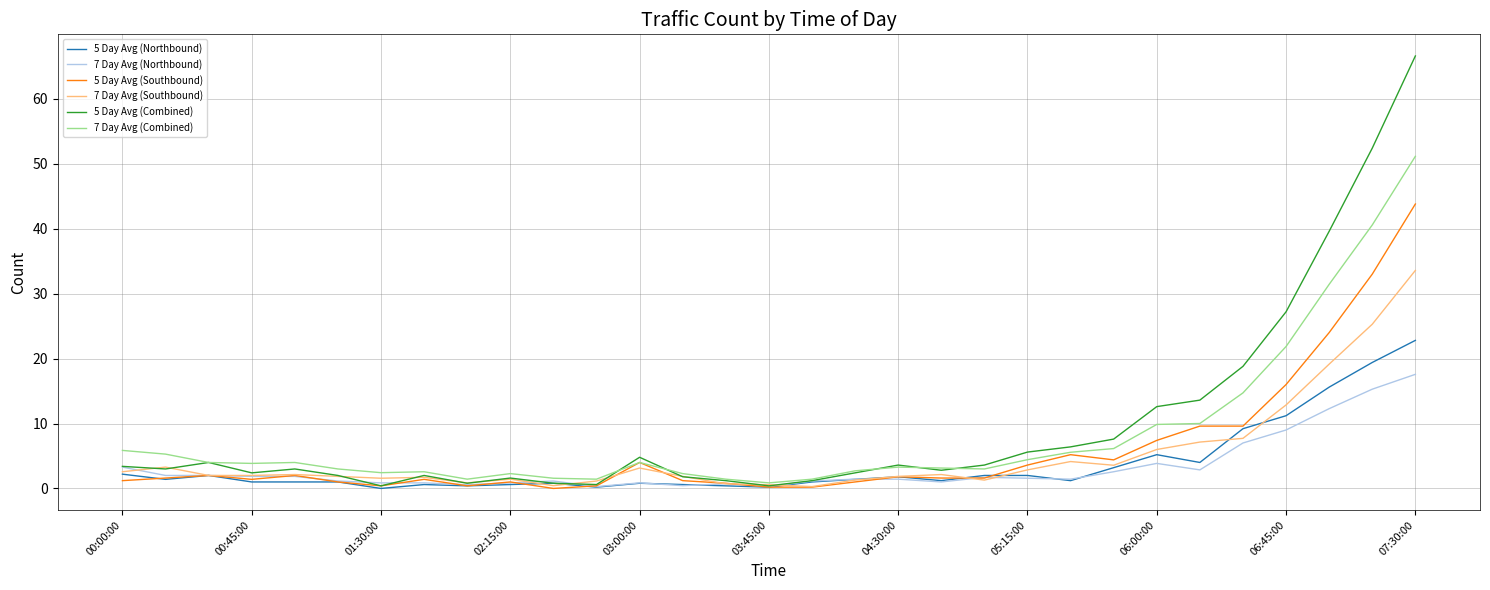

At how many categories does at least one series exceed 25?

4